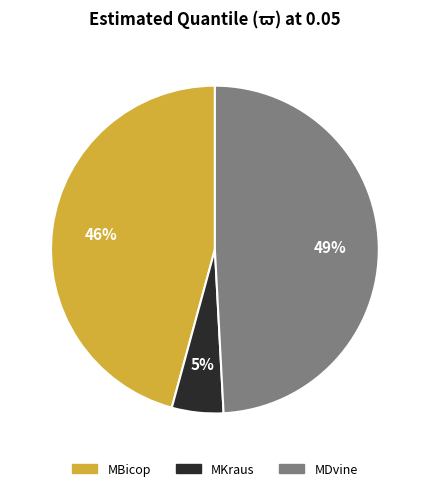

Which category has the biggest portion of the pie?

MDvine